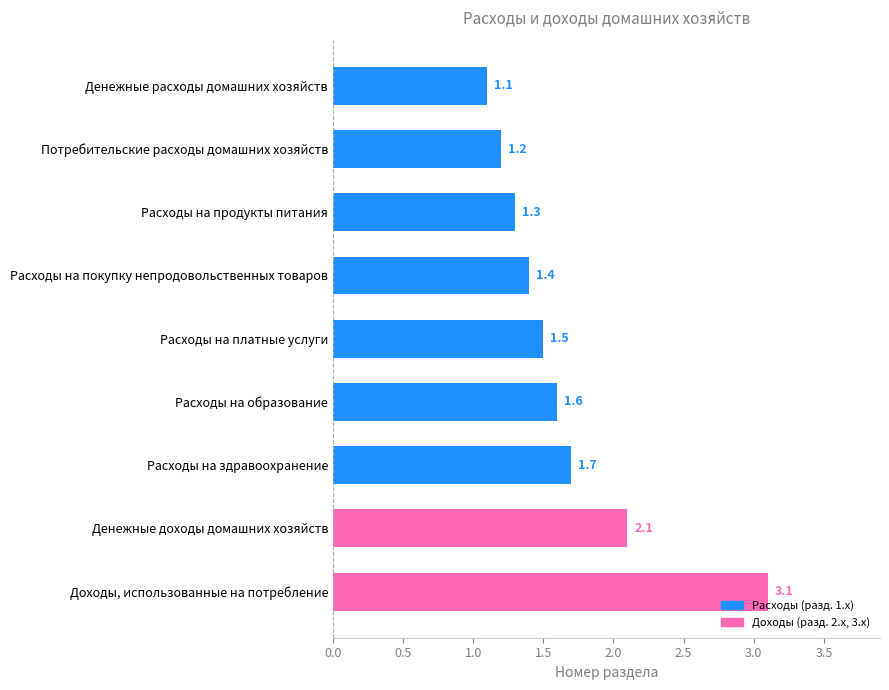

Reading top to bottom, list all the values displayed in this chart.

Денежные расходы домашних хозяйств=1.1	Потребительские расходы домашних хозяйств=1.2	Расходы на продукты питания=1.3	Расходы на покупку непродовольственных товаров=1.4	Расходы на платные услуги=1.5	Расходы на образование=1.6	Расходы на здравоохранение=1.7	Денежные доходы домашних хозяйств=2.1	Доходы, использованные на потребление=3.1